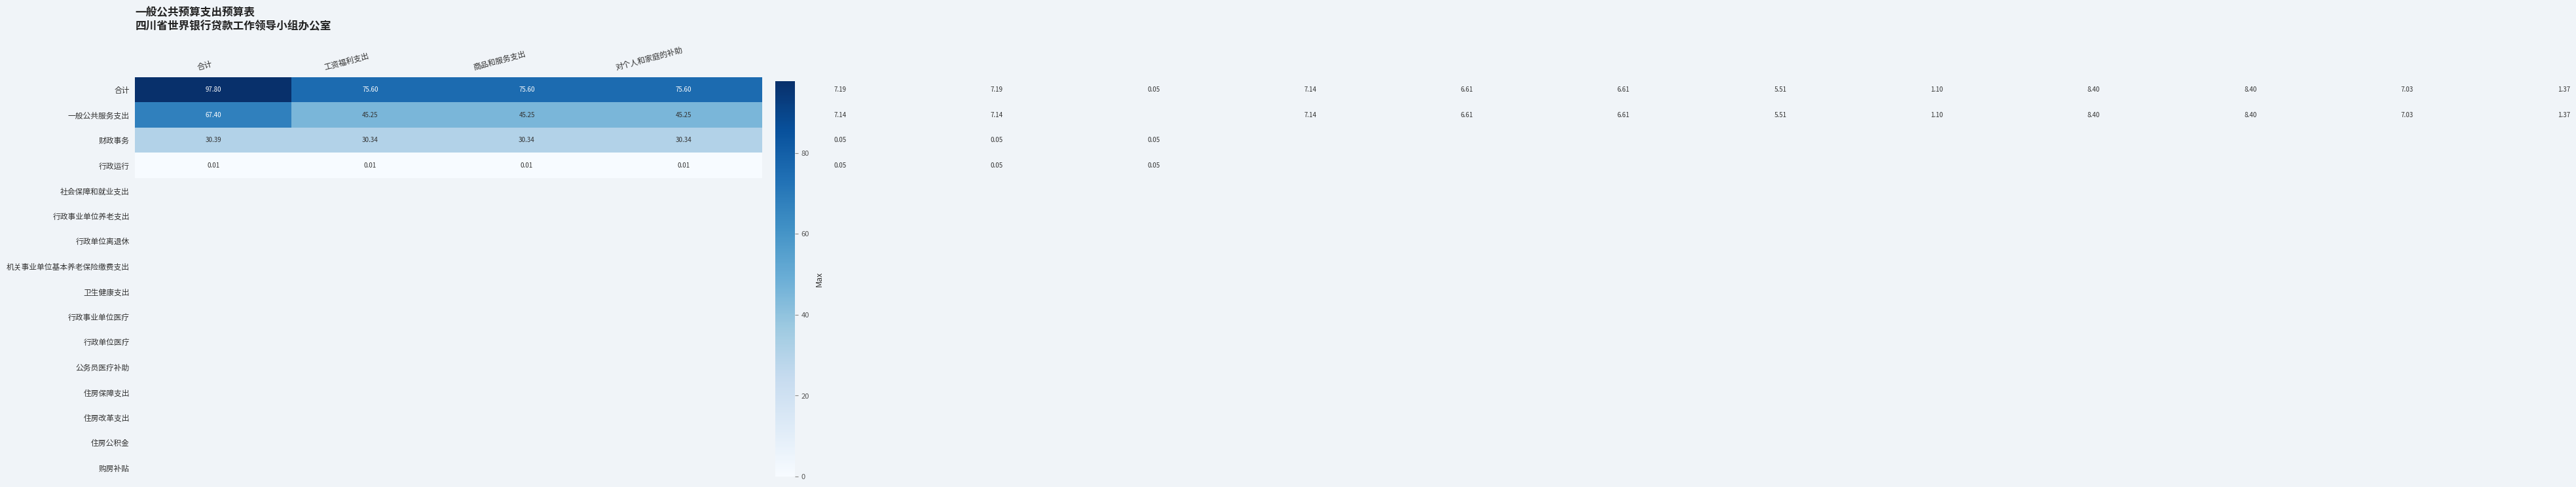

At which category is the sum across all series the highest?

合计